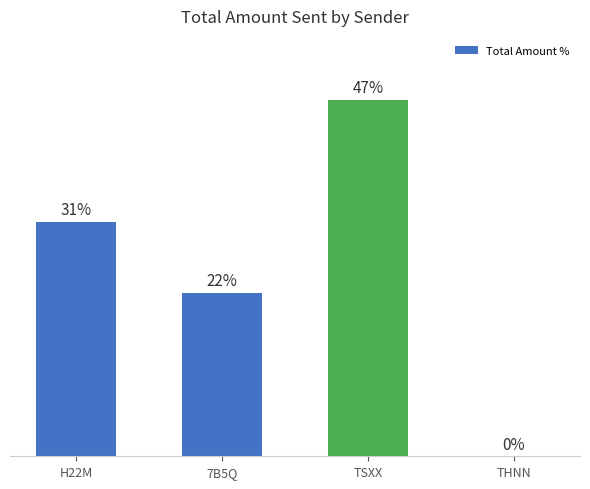

At which label is the value closest to 23?

7B5Q